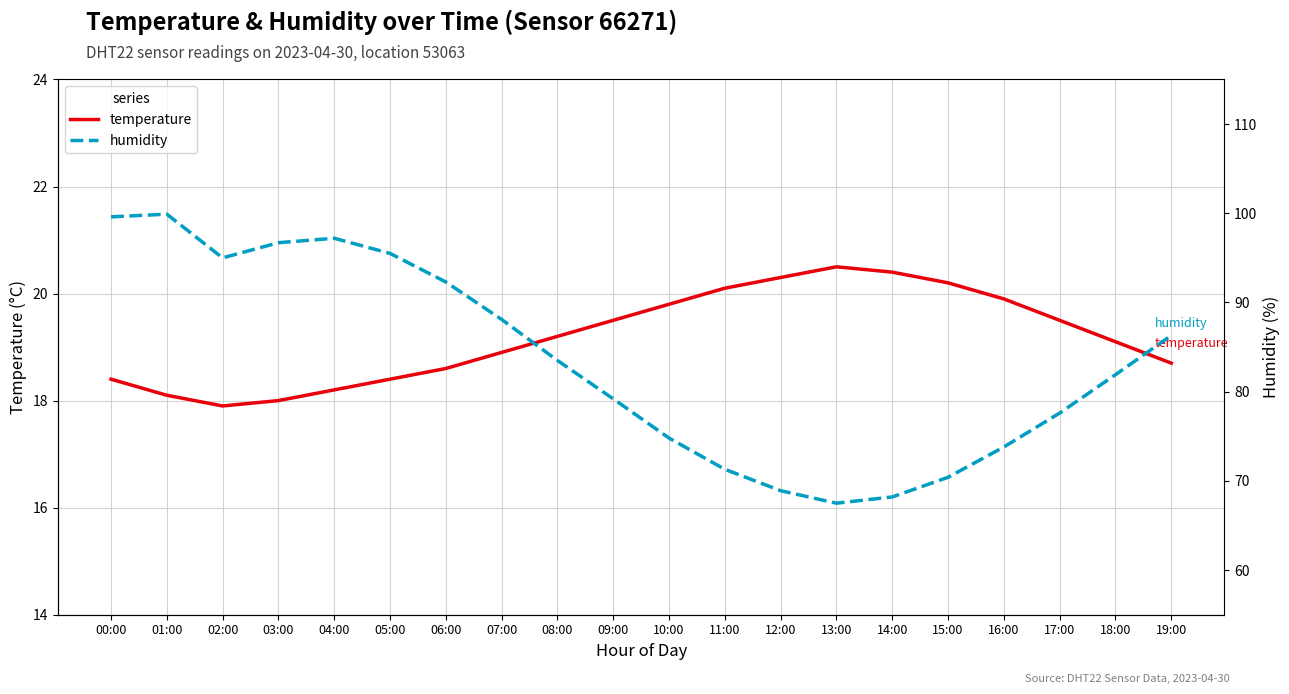

At how many categories does at least one series exceed 86?

9